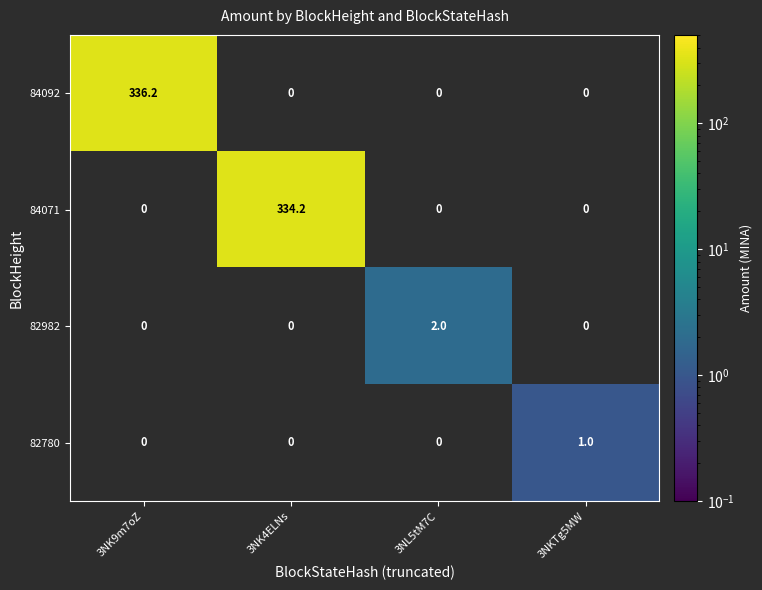

Which series has the widest spread of values?

84092